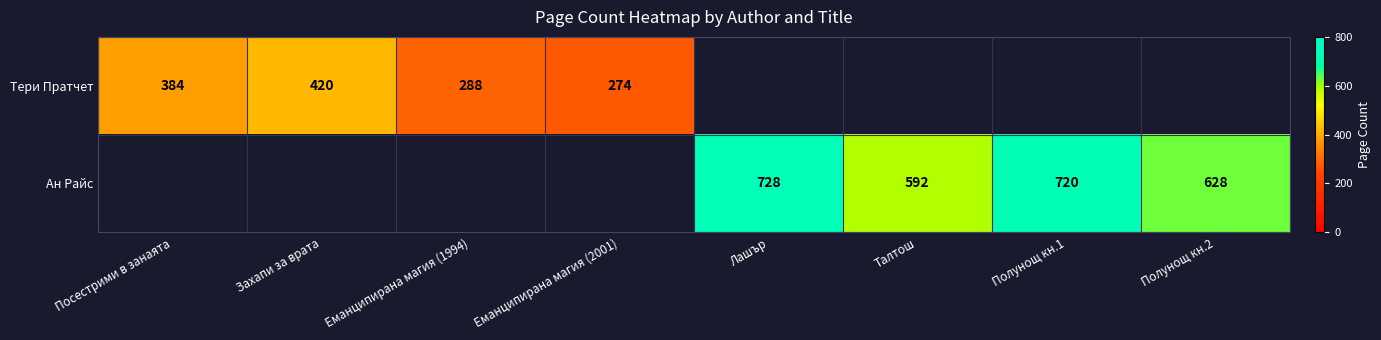

The Тери Пратчет series shows 420 at Захапи за врата. True or false?

True